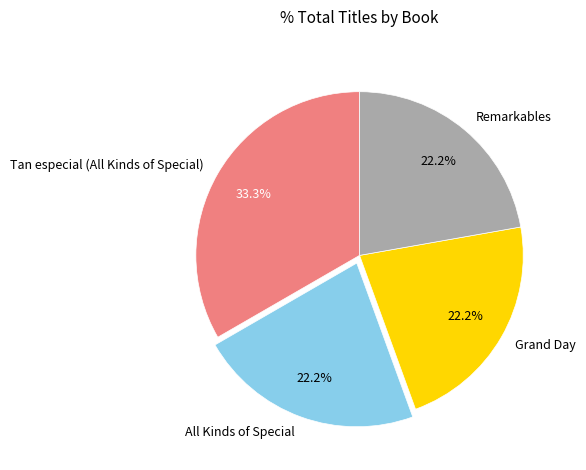

Which slice is the largest?

Tan especial (All Kinds of Special)